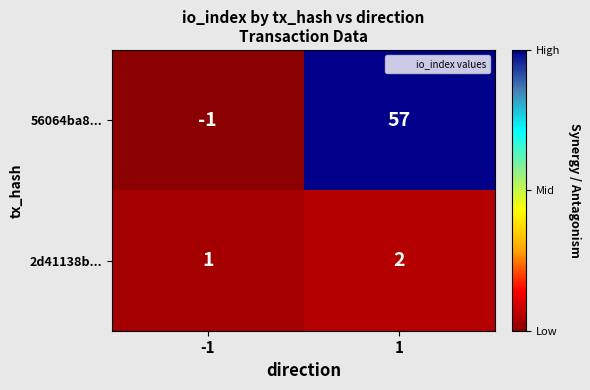

The value of 56064ba8... at -1 is 0. True or false?

False